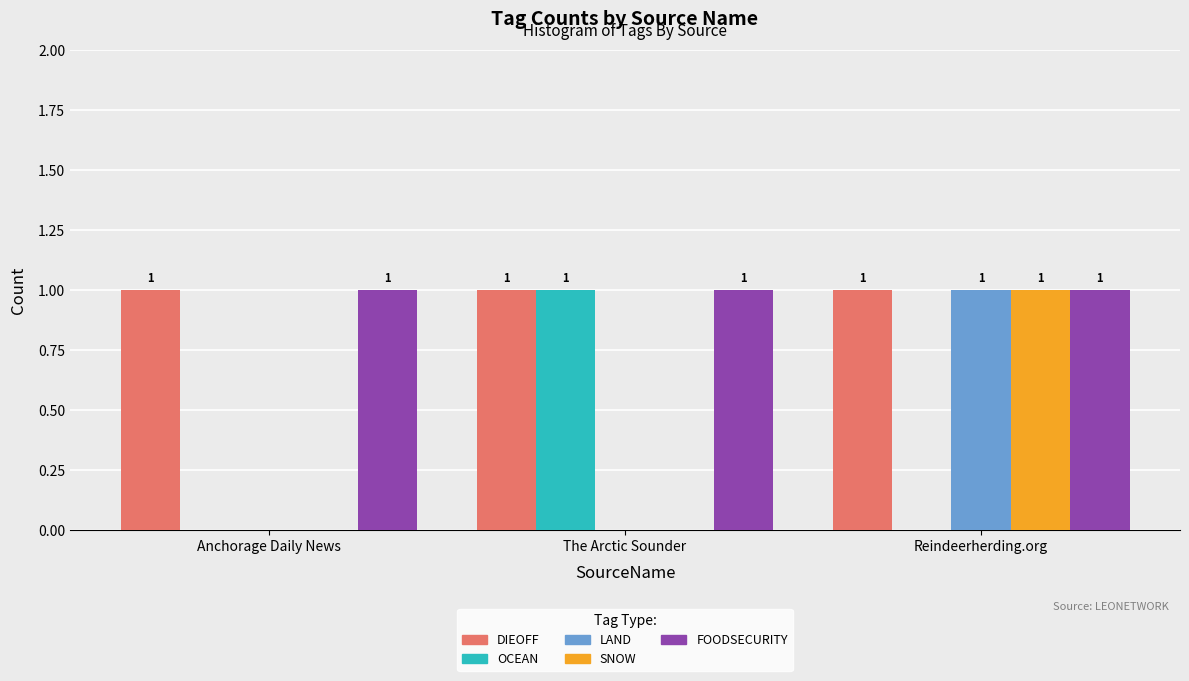

Does the chart contain stacked bars?

No